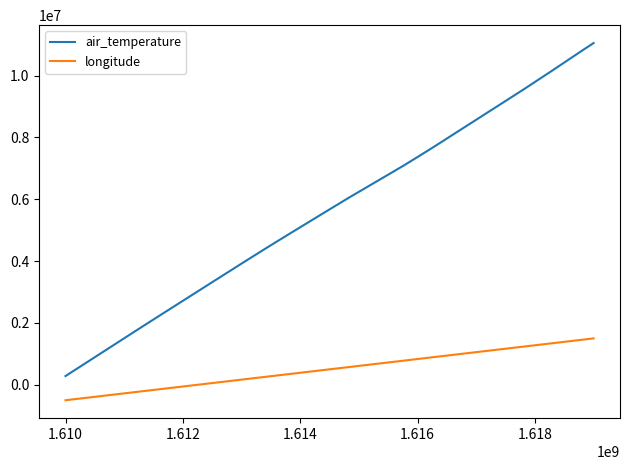

Which series has the largest total across all categories?

air_temperature